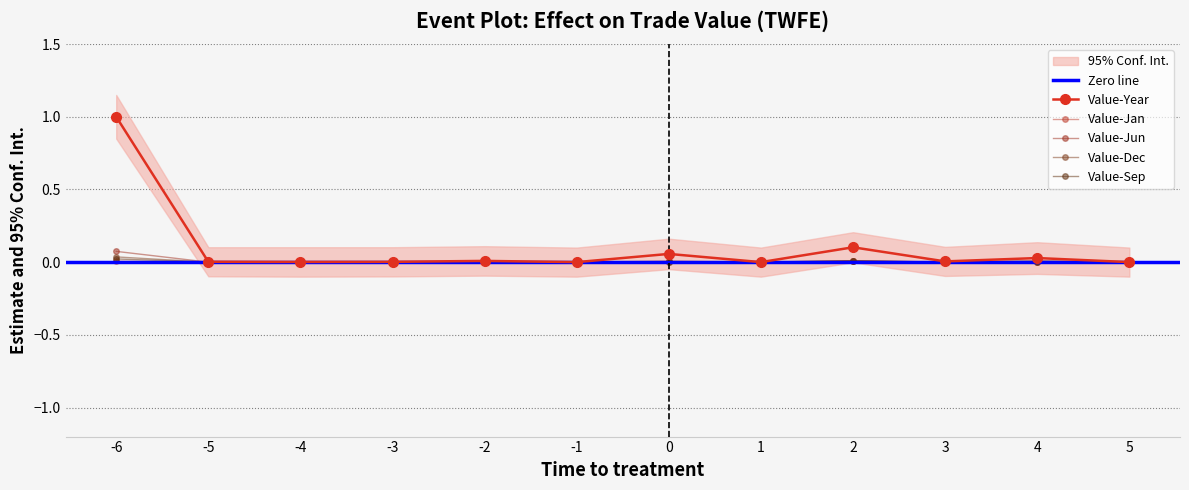

What is the difference between the highest and lowest values at 2?

0.1